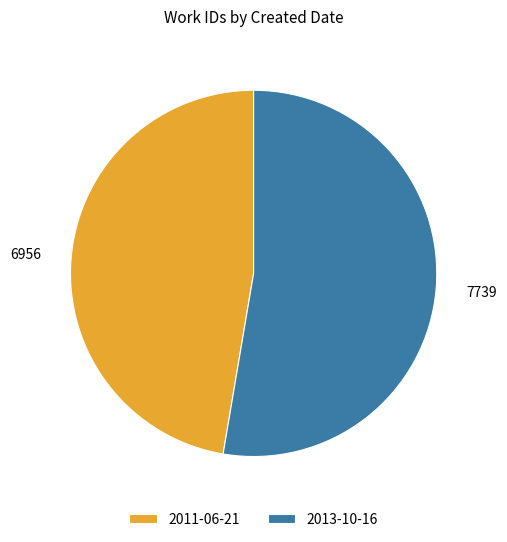

Do 2013-10-16 and 2011-06-21 together represent more than half of the pie?

Yes